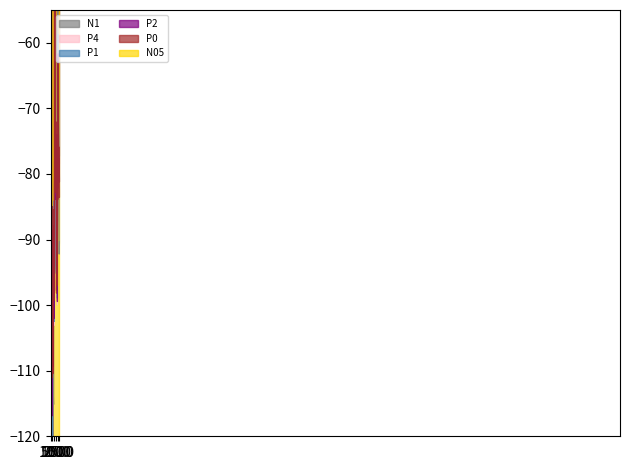

At which category is the sum across all series the highest?

33